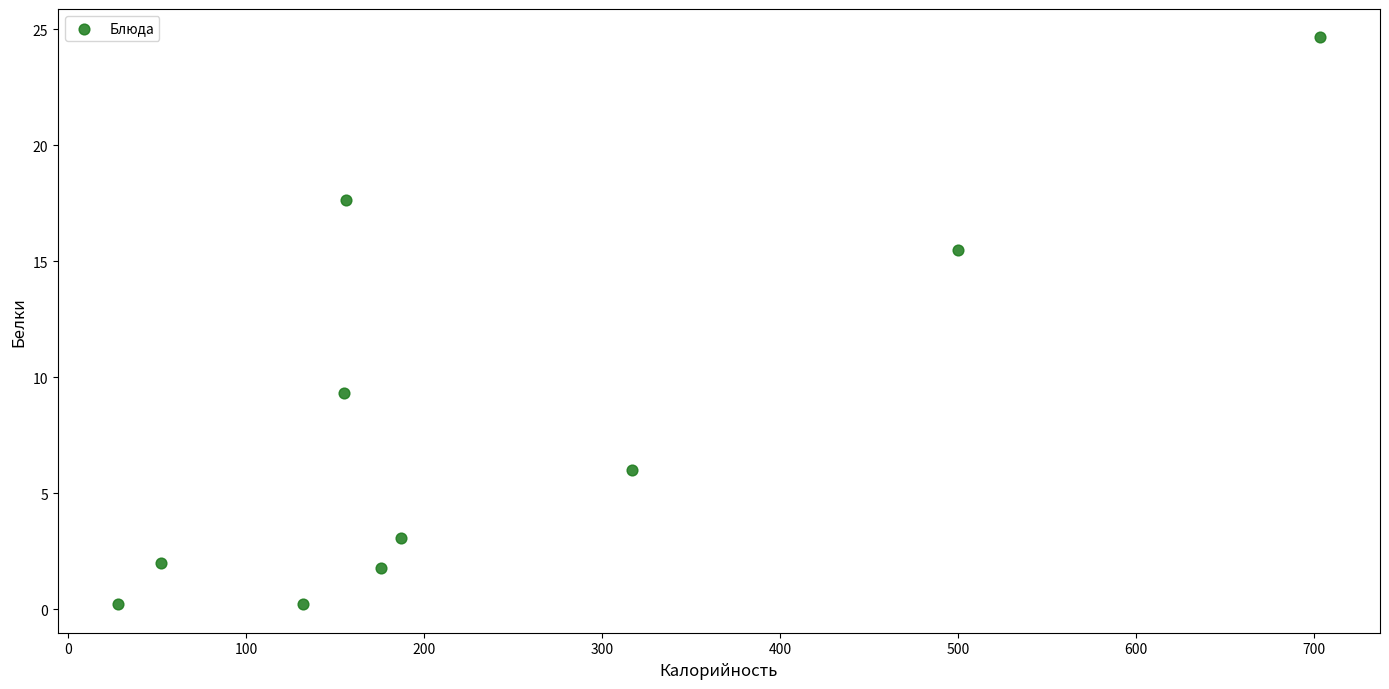

What is the average Y value?

8.0